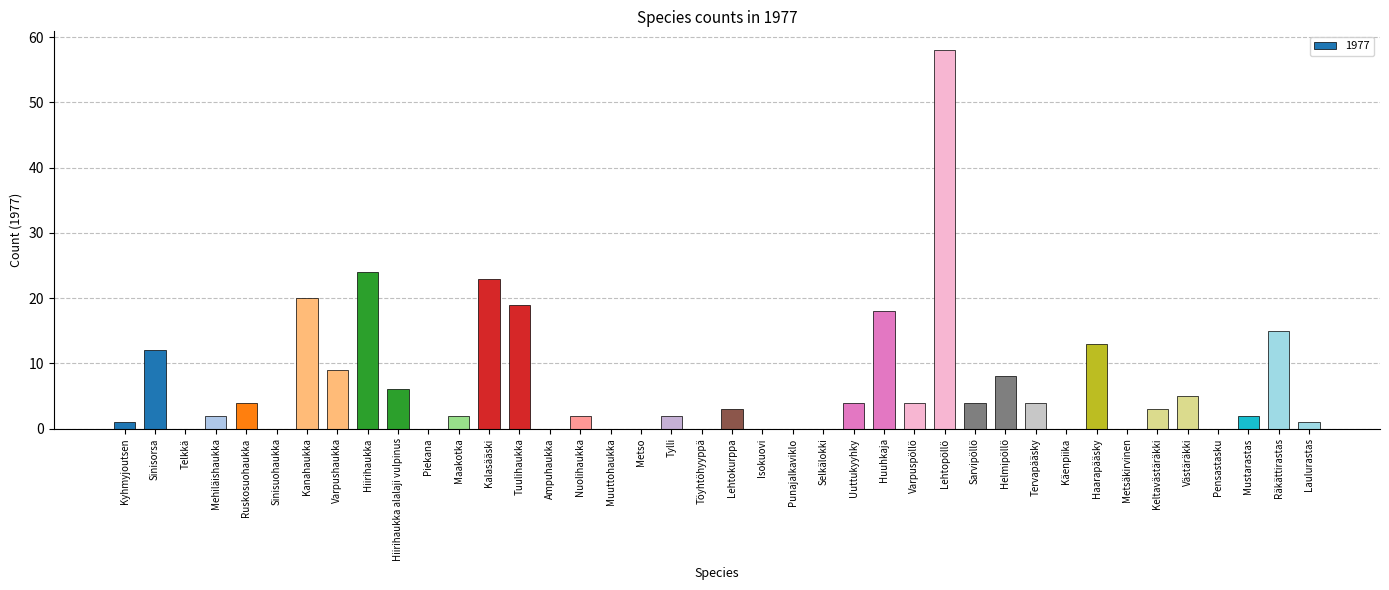

The value at Nuolihaukka is 2. True or false?

True